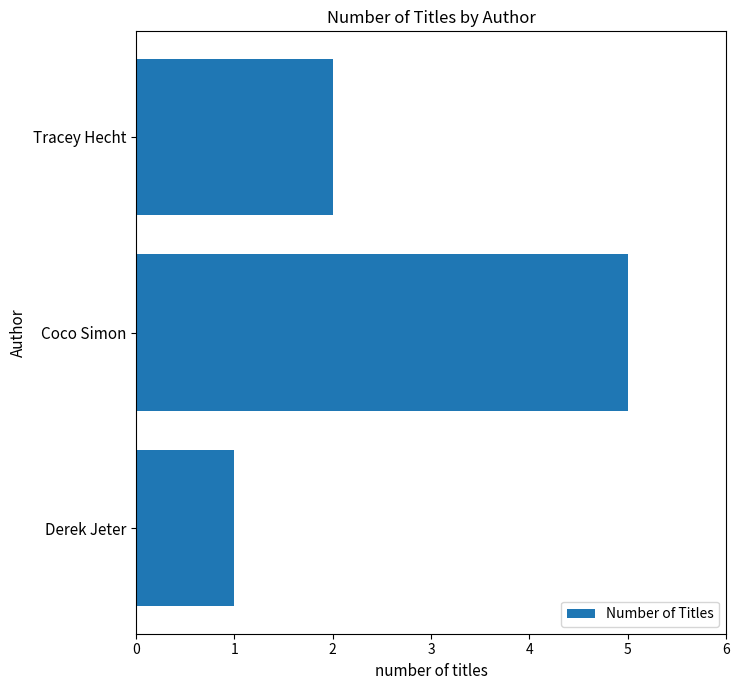

What is the difference between the maximum and minimum values?

4